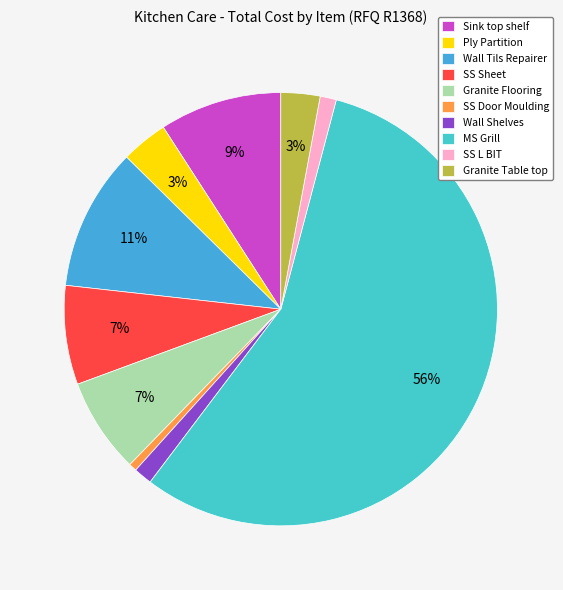

What is the smallest slice in the pie chart?

SS Door Moulding